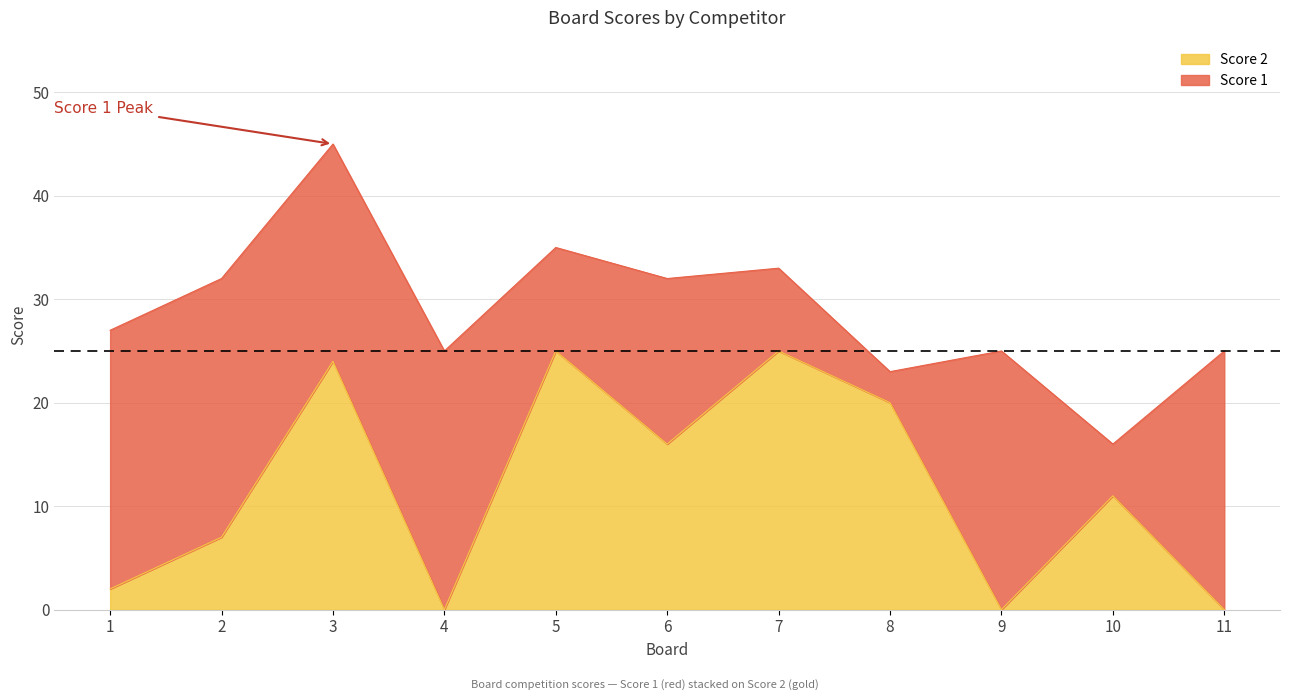

True or false: the data shows 7 at 10.

False